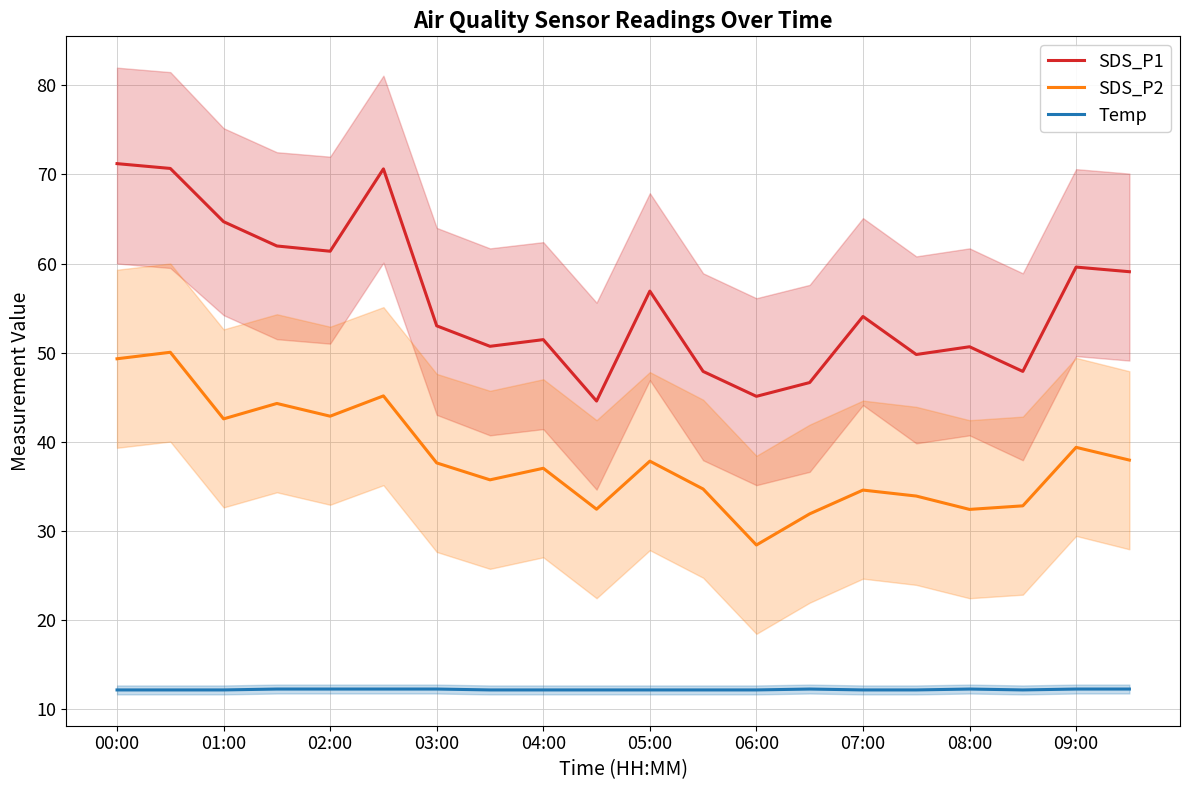

At how many categories does at least one series exceed 50?

14